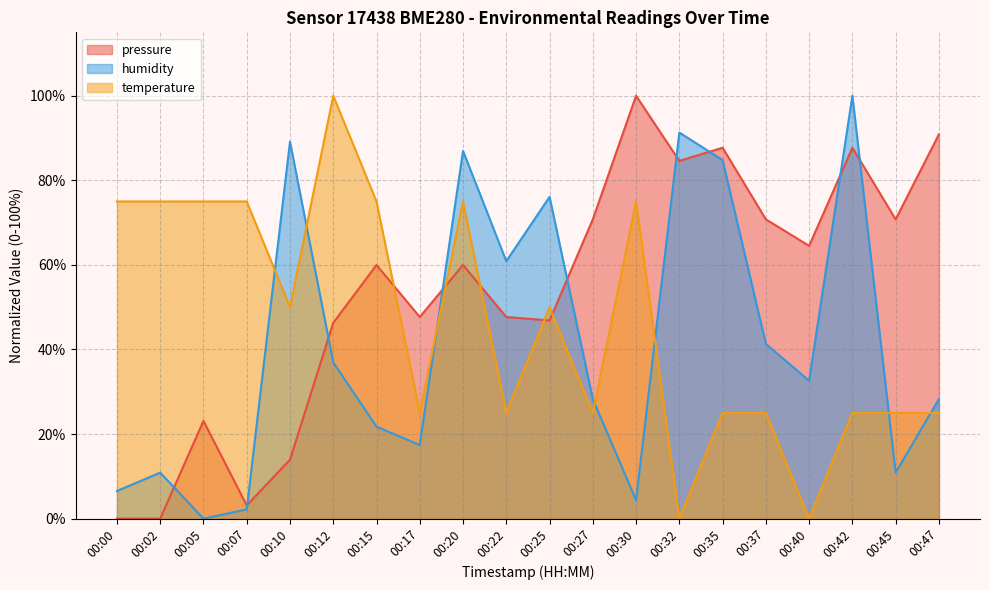

What is the difference between the maximum and minimum values in the temperature series?

100.0